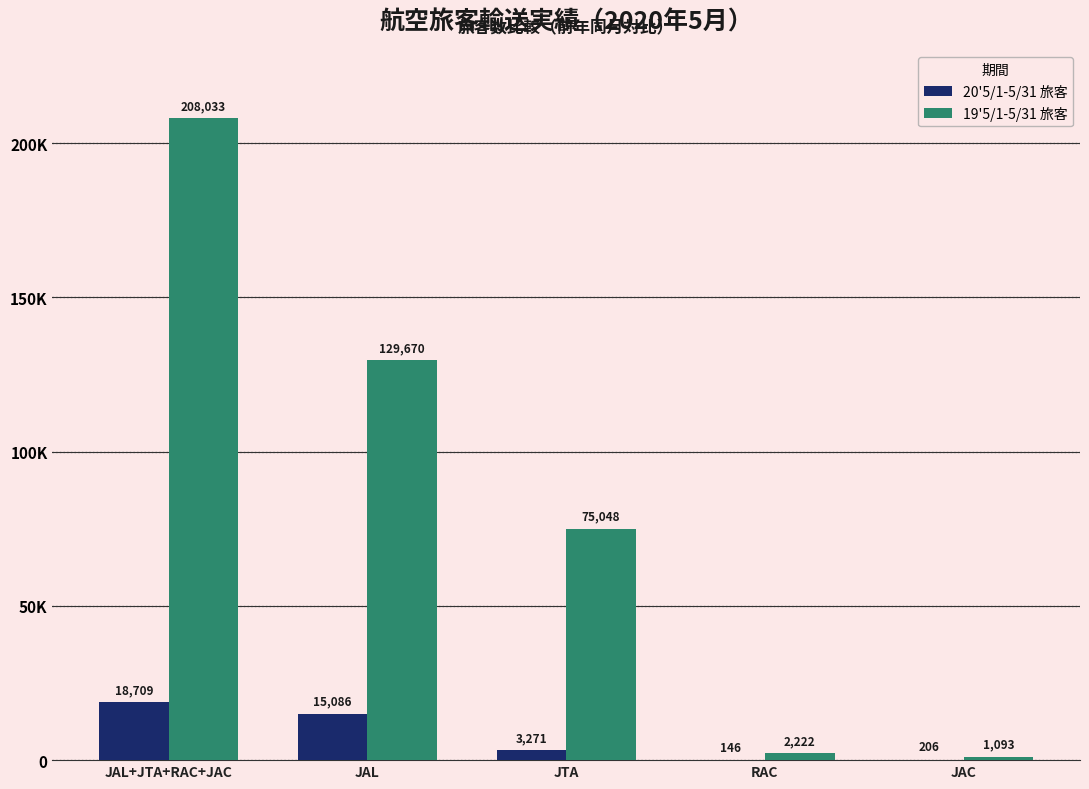

What are all the series names shown in the legend?

20'5/1-5/31 旅客, 19'5/1-5/31 旅客